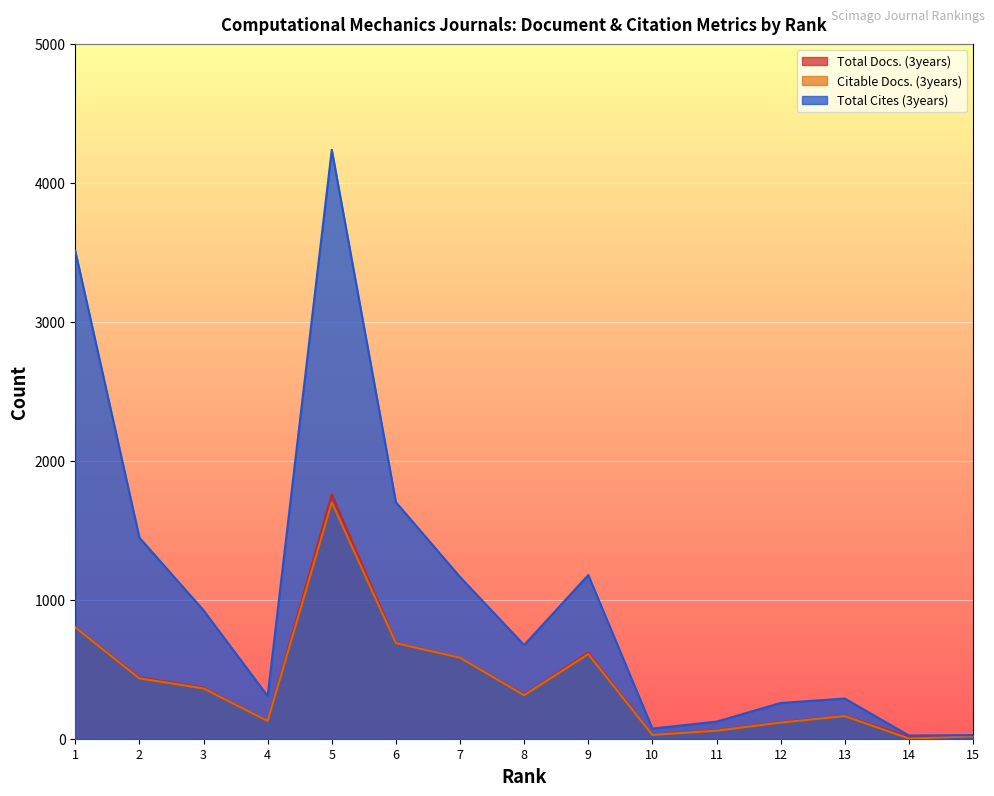

Which series has the largest total across all categories?

Total Cites (3years)